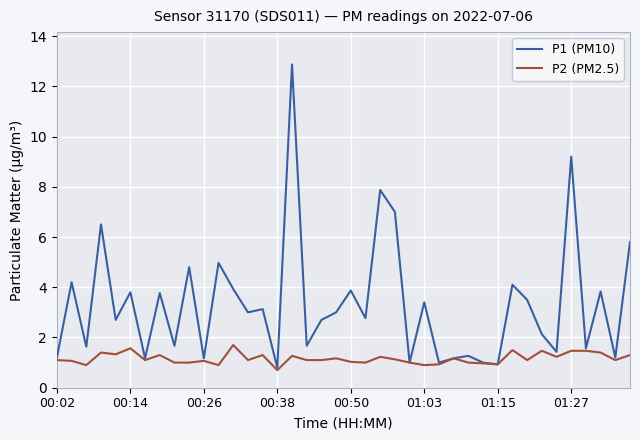

What is the difference between the second highest and second lowest values in the P2 (PM2.5) series?

0.7